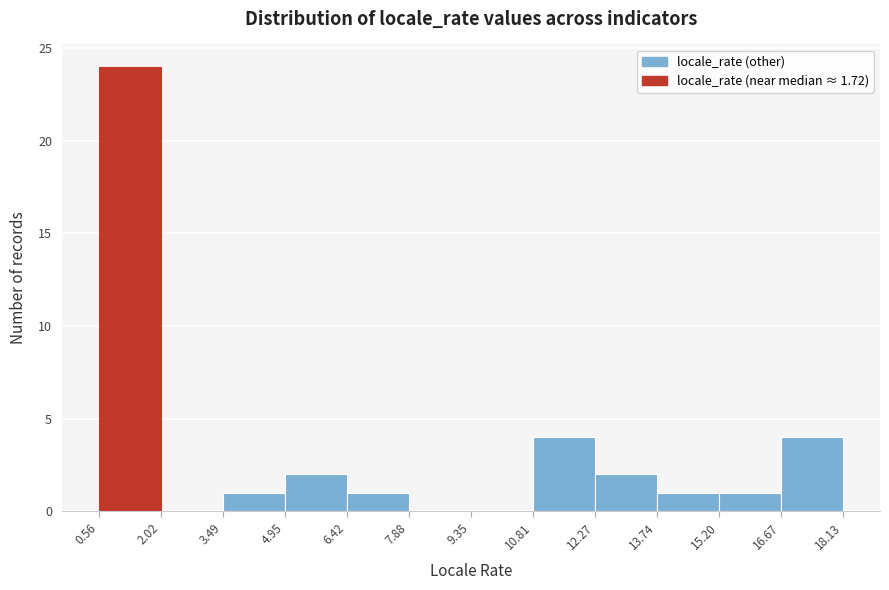

Over which range of the x-axis is the bar tallest?

0.56 to 2.02